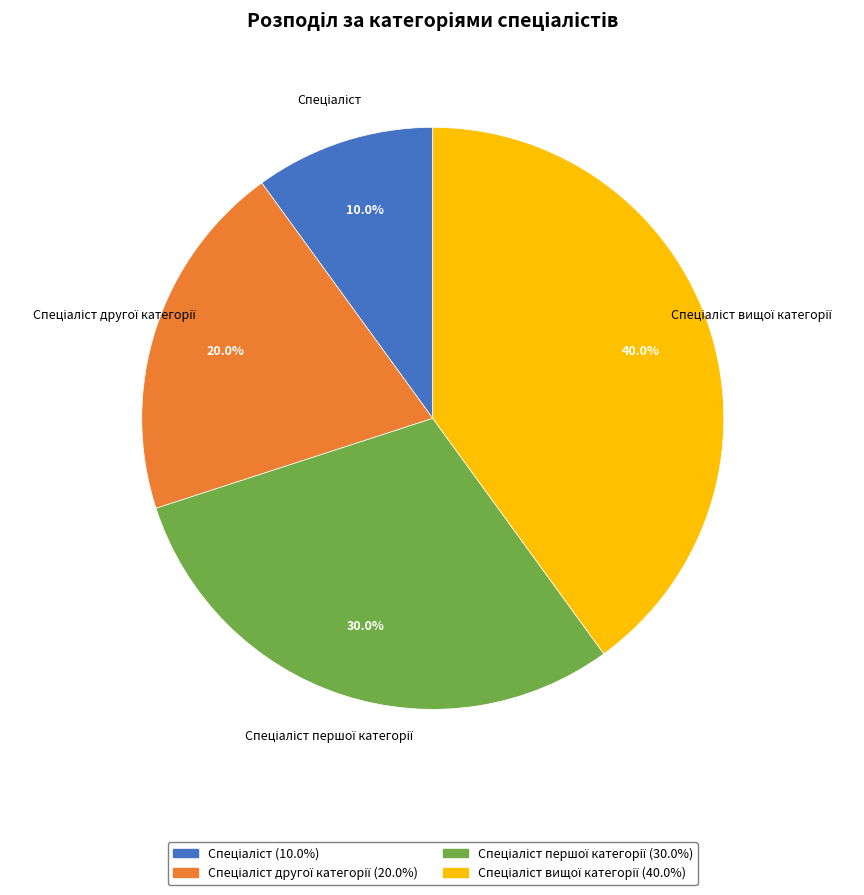

Is there any slice that represents more than half of the pie?

No